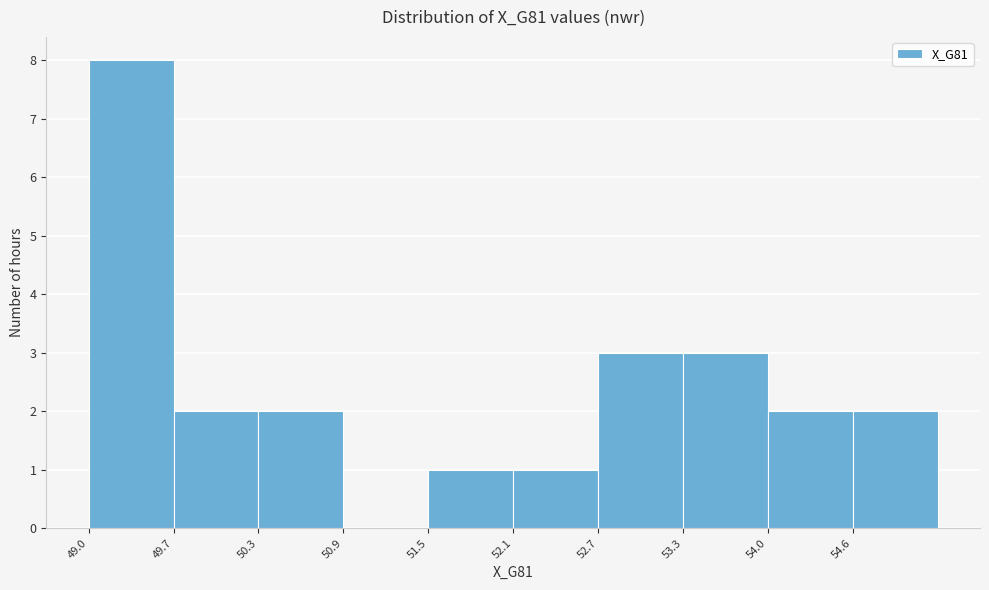

Reading left to right, list every bar in this chart as the range it spans on the x-axis followed by its height. Neither the bar edges nor the heights are printed on the chart, so give them approximately, as read against the axes.

49.0 to 49.7: 8
49.7 to 50.3: 2
50.3 to 50.9: 2
50.9 to 51.5: 0
51.5 to 52.1: 1
52.1 to 52.7: 1
52.7 to 53.3: 3
53.3 to 54.0: 3
54.0 to 54.6: 2
54.6 to 55.2: 2